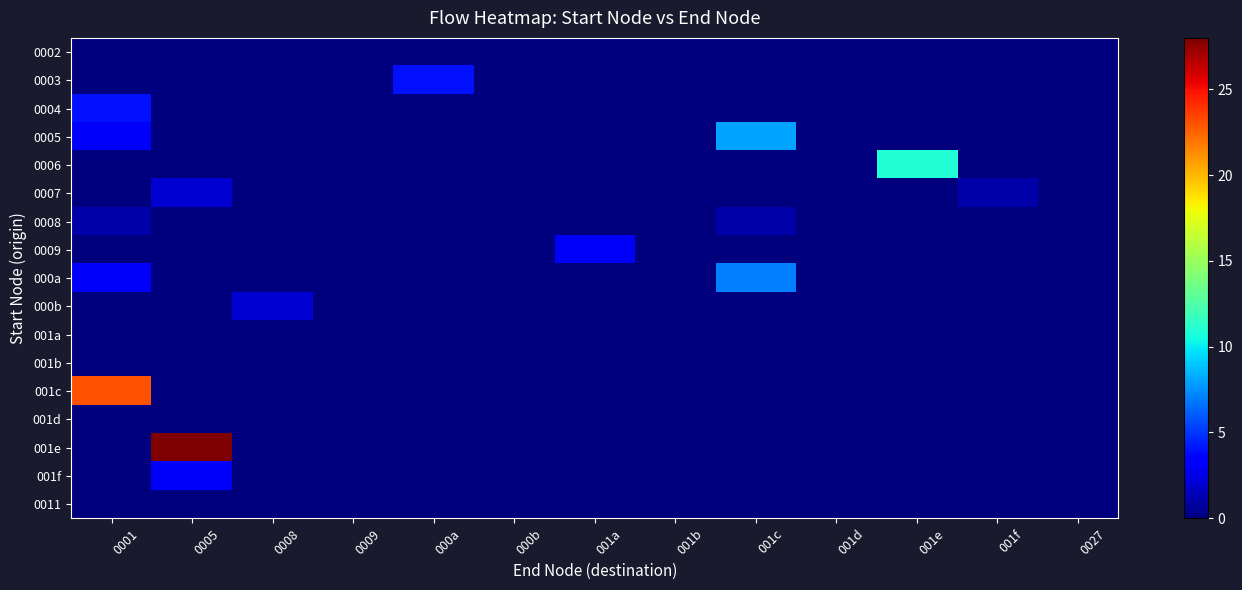

Reading right to left, what are all the values shown in this chart?

0002: 0027=0	001f=0	001e=0	001d=0	001c=0	001b=0	001a=0	000b=0	000a=0	0009=0	0008=0	0005=0	0001=0
0003: 0027=0	001f=0	001e=0	001d=0	001c=0	001b=0	001a=0	000b=0	000a=4	0009=0	0008=0	0005=0	0001=0
0004: 0027=0	001f=0	001e=0	001d=0	001c=0	001b=0	001a=0	000b=0	000a=0	0009=0	0008=0	0005=0	0001=4
0005: 0027=0	001f=0	001e=0	001d=0	001c=8	001b=0	001a=0	000b=0	000a=0	0009=0	0008=0	0005=0	0001=3
0006: 0027=0	001f=0	001e=11	001d=0	001c=0	001b=0	001a=0	000b=0	000a=0	0009=0	0008=0	0005=0	0001=0
0007: 0027=0	001f=1	001e=0	001d=0	001c=0	001b=0	001a=0	000b=0	000a=0	0009=0	0008=0	0005=2	0001=0
0008: 0027=0	001f=0	001e=0	001d=0	001c=1	001b=0	001a=0	000b=0	000a=0	0009=0	0008=0	0005=0	0001=1
0009: 0027=0	001f=0	001e=0	001d=0	001c=0	001b=0	001a=3	000b=0	000a=0	0009=0	0008=0	0005=0	0001=0
000a: 0027=0	001f=0	001e=0	001d=0	001c=7	001b=0	001a=0	000b=0	000a=0	0009=0	0008=0	0005=0	0001=3
000b: 0027=0	001f=0	001e=0	001d=0	001c=0	001b=0	001a=0	000b=0	000a=0	0009=0	0008=2	0005=0	0001=0
001a: 0027=0	001f=0	001e=0	001d=0	001c=0	001b=0	001a=0	000b=0	000a=0	0009=0	0008=0	0005=0	0001=0
001b: 0027=0	001f=0	001e=0	001d=0	001c=0	001b=0	001a=0	000b=0	000a=0	0009=0	0008=0	0005=0	0001=0
001c: 0027=0	001f=0	001e=0	001d=0	001c=0	001b=0	001a=0	000b=0	000a=0	0009=0	0008=0	0005=0	0001=23
001d: 0027=0	001f=0	001e=0	001d=0	001c=0	001b=0	001a=0	000b=0	000a=0	0009=0	0008=0	0005=0	0001=0
001e: 0027=0	001f=0	001e=0	001d=0	001c=0	001b=0	001a=0	000b=0	000a=0	0009=0	0008=0	0005=28	0001=0
001f: 0027=0	001f=0	001e=0	001d=0	001c=0	001b=0	001a=0	000b=0	000a=0	0009=0	0008=0	0005=3	0001=0
0011: 0027=0	001f=0	001e=0	001d=0	001c=0	001b=0	001a=0	000b=0	000a=0	0009=0	0008=0	0005=0	0001=0